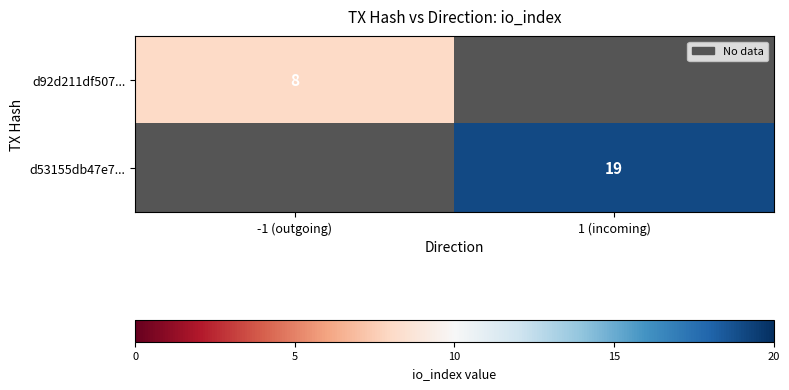

True or false: d53155db47e7... has a value of 19 at 1 (incoming).

True